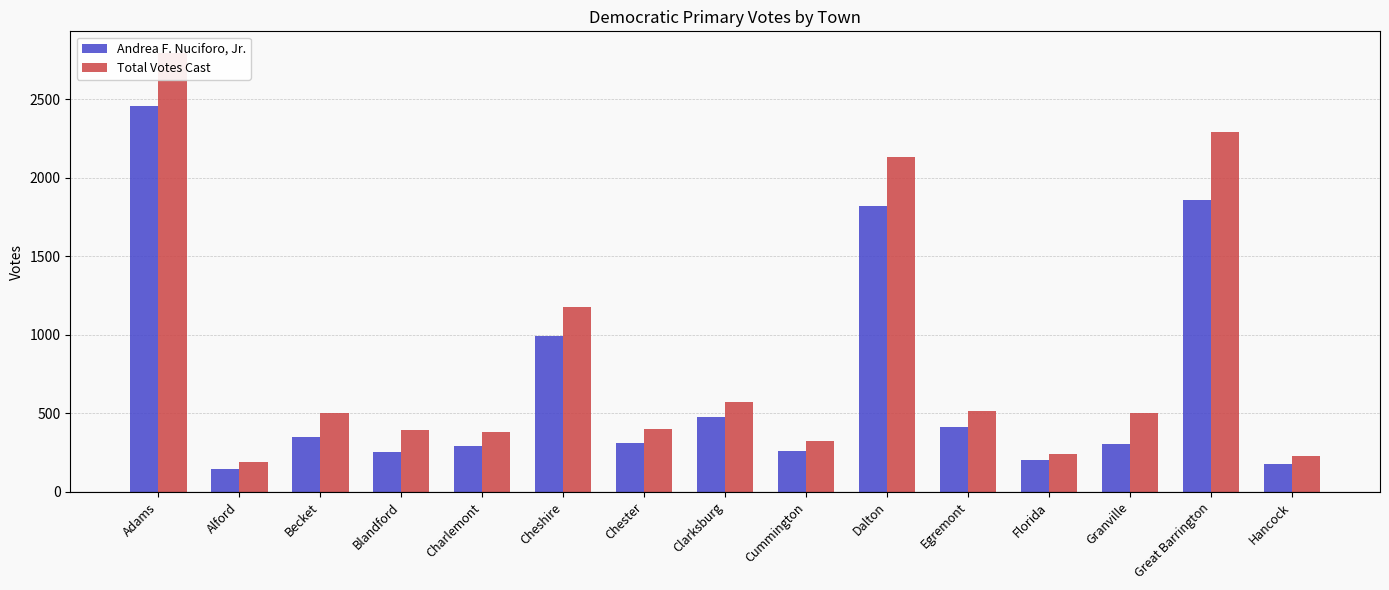

What is the difference between the Total Votes Cast values at Alford and Cummington?

133